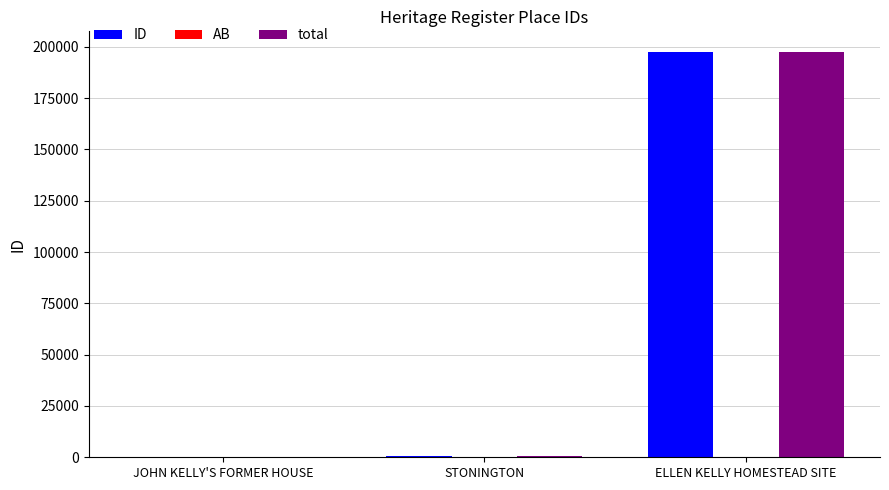

How many categories are shown in the chart?

3